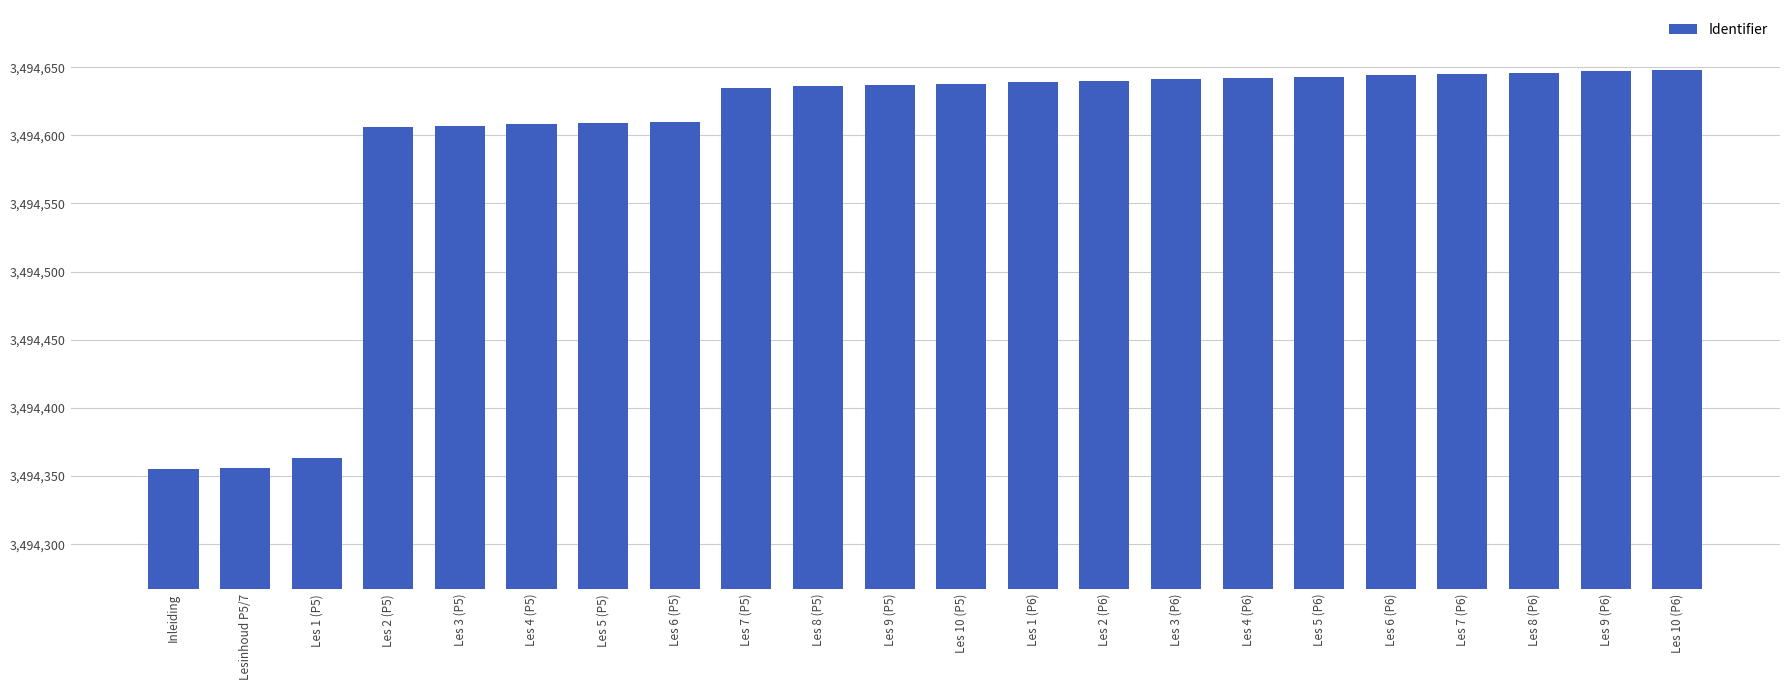

What is the change in value from Inleiding to Les 6 (P5)?

+255